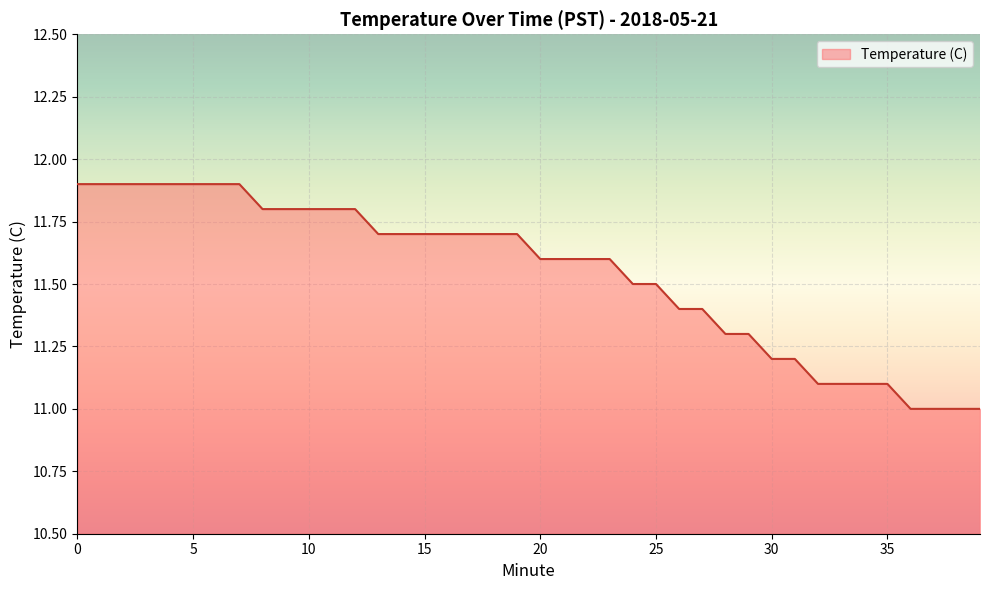

What is the minimum value shown in the chart?

11.0